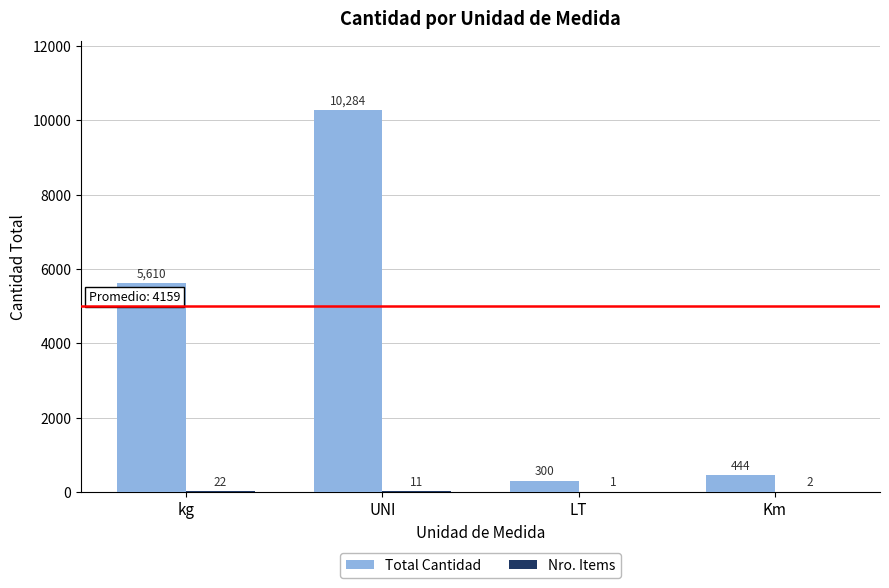

The value of Total Cantidad at UNI is 10284. True or false?

True